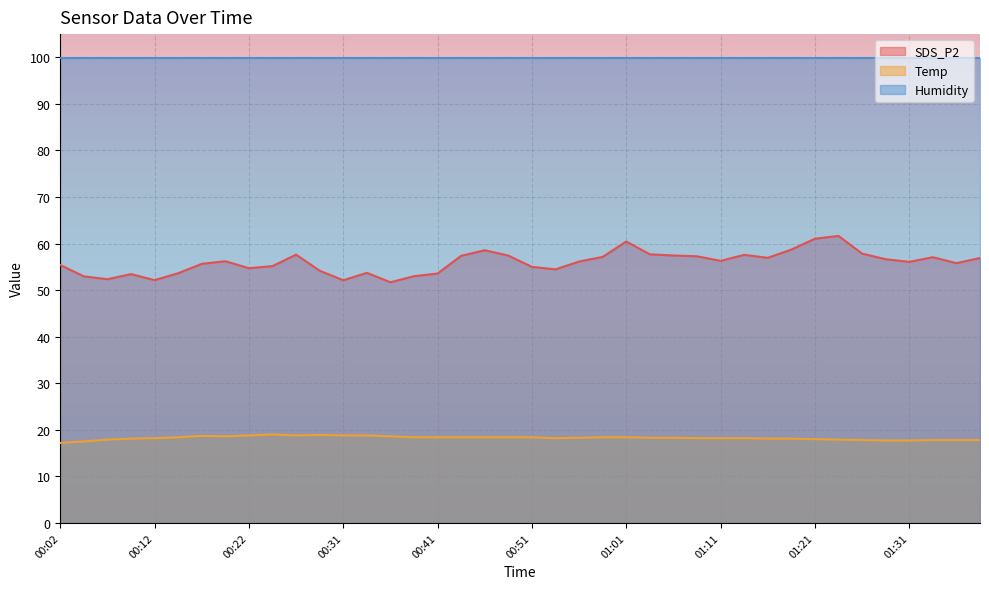

What is the approximate value of Temp at 00:49?

18.4